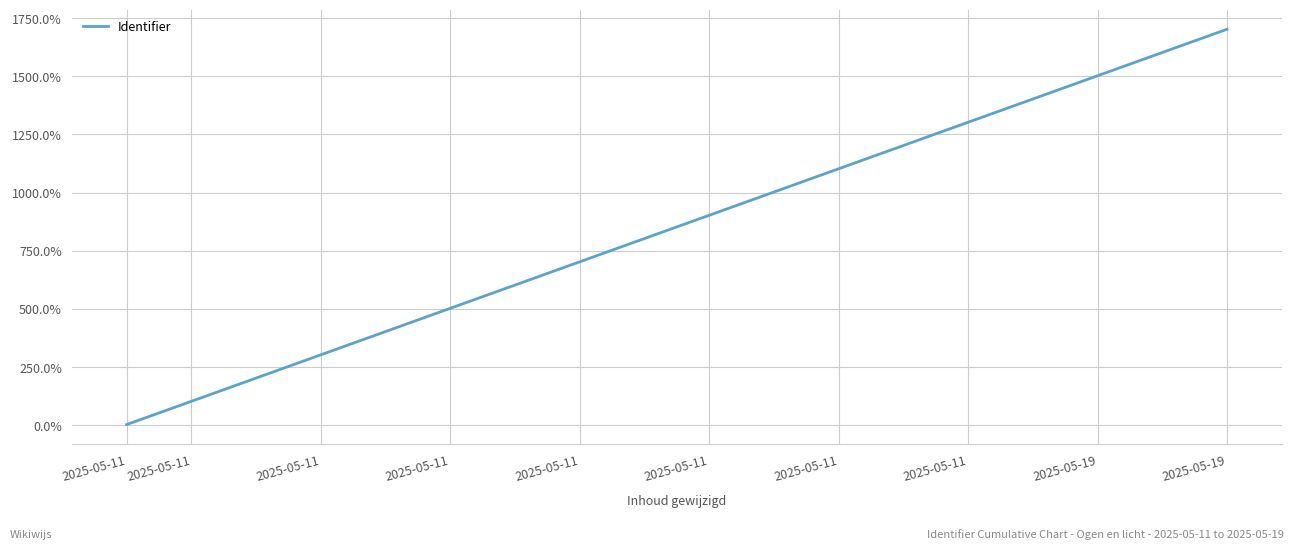

Does the chart display data point markers on the line(s)?

No